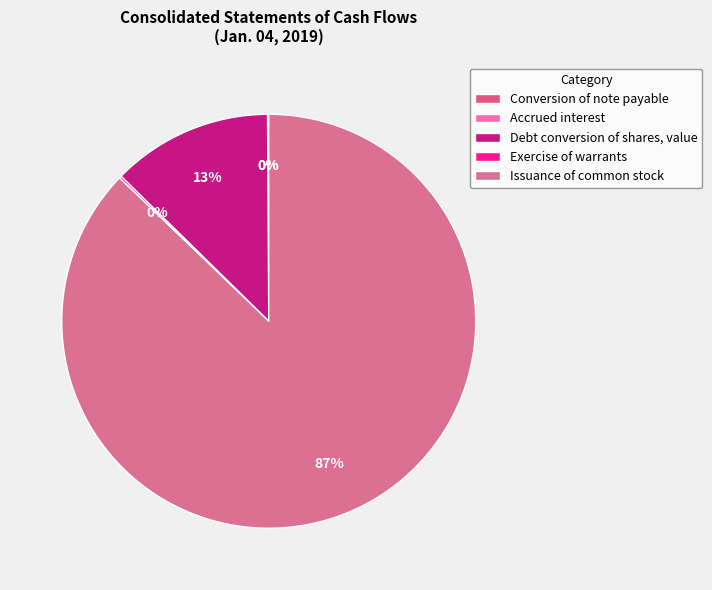

How many slices are in this pie chart?

5